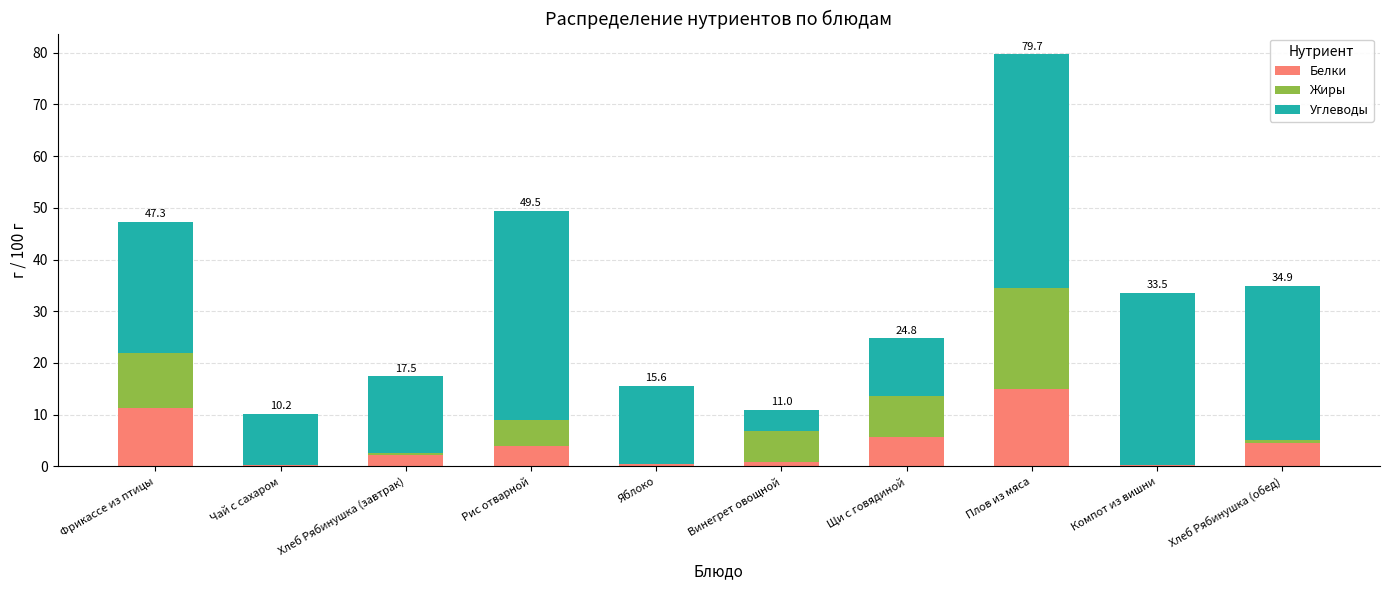

Does the chart contain stacked bars?

Yes